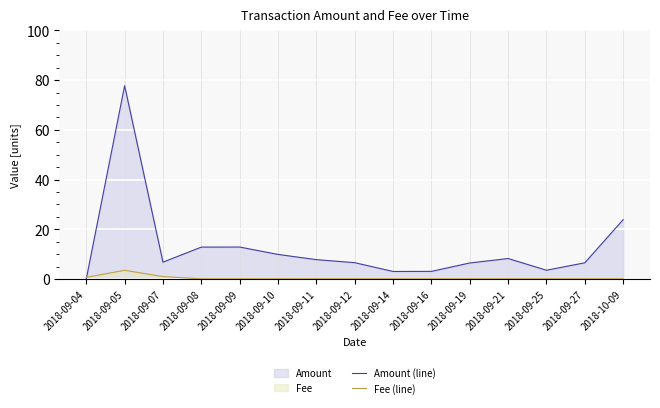

Is it true that Fee (line) equals 0.1 at 2018-09-27?

True